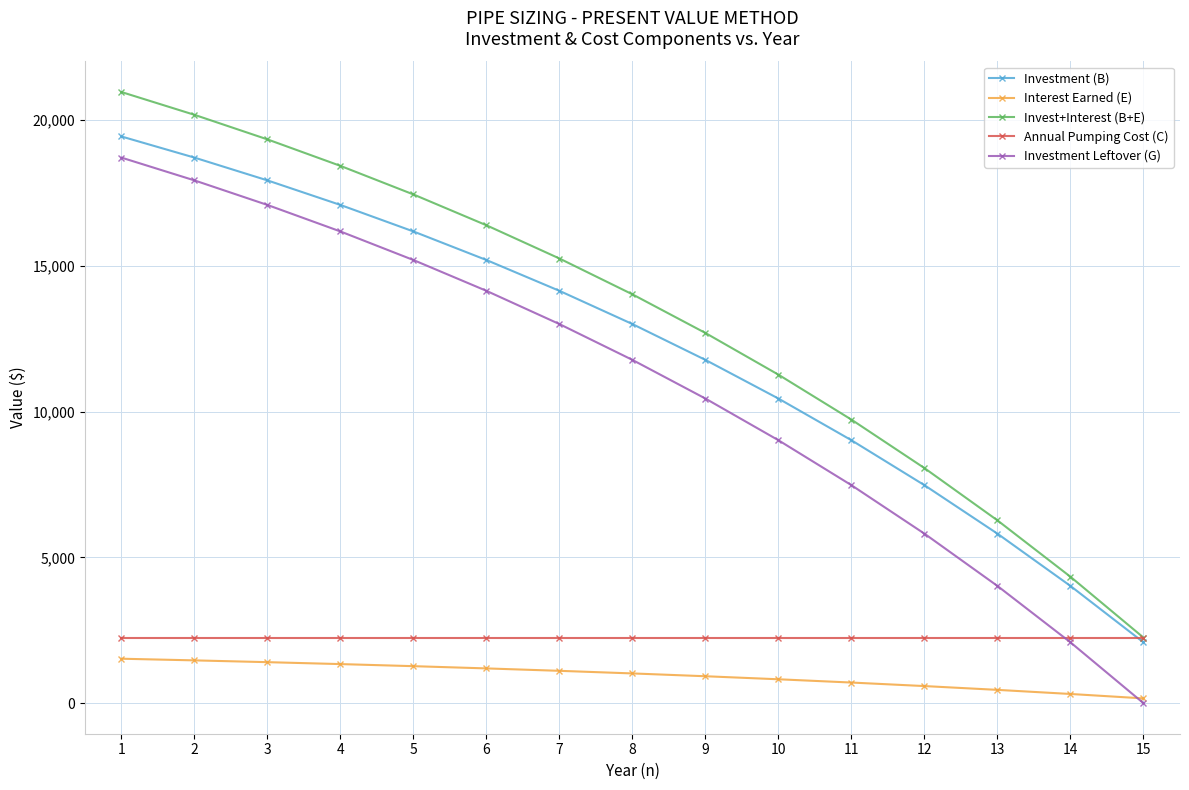

True or false: Invest+Interest (B+E) and Interest Earned (E) intersect in this chart.

False